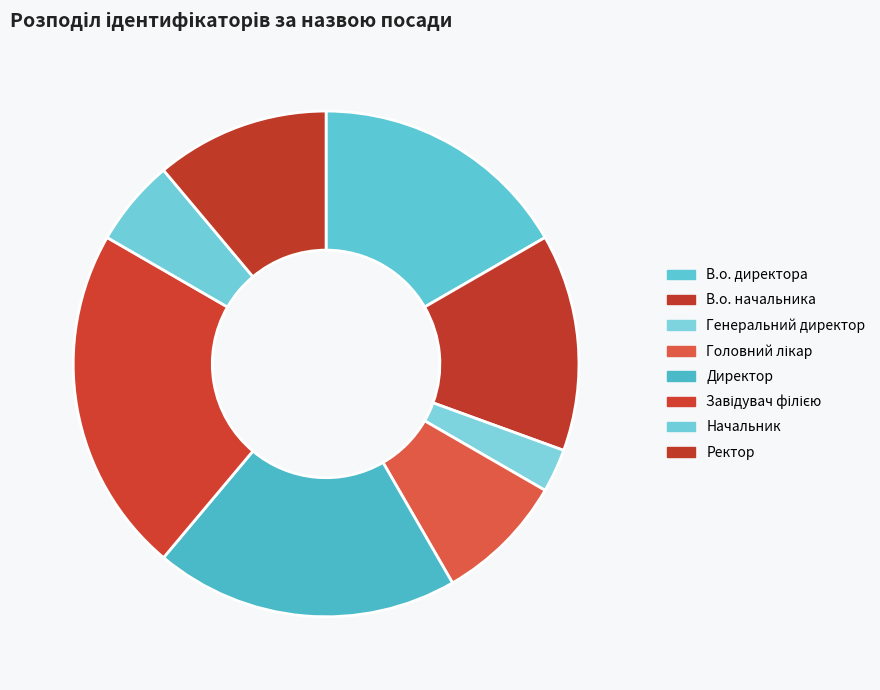

How many segments does this pie chart have?

8